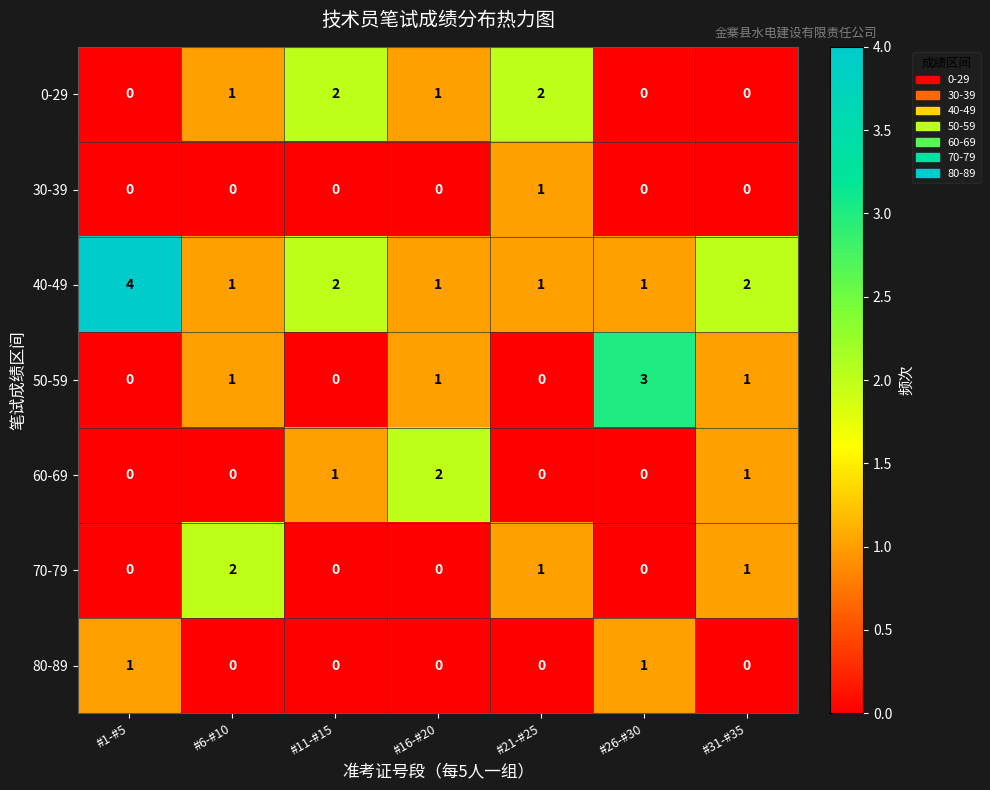

What is the difference between the highest and lowest values at #21-#25?

2